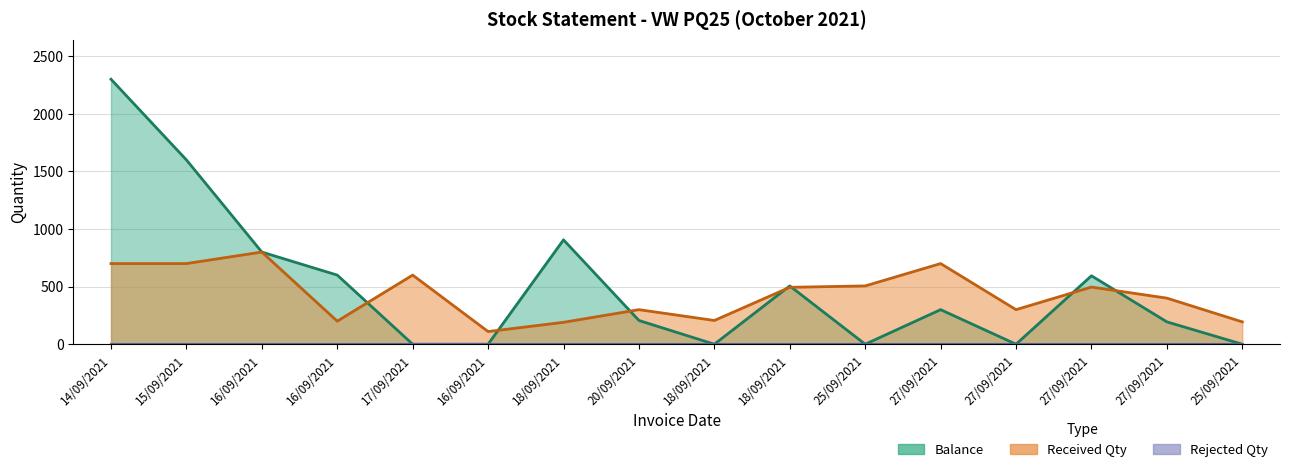

How many values in the balance series are below 300?

8